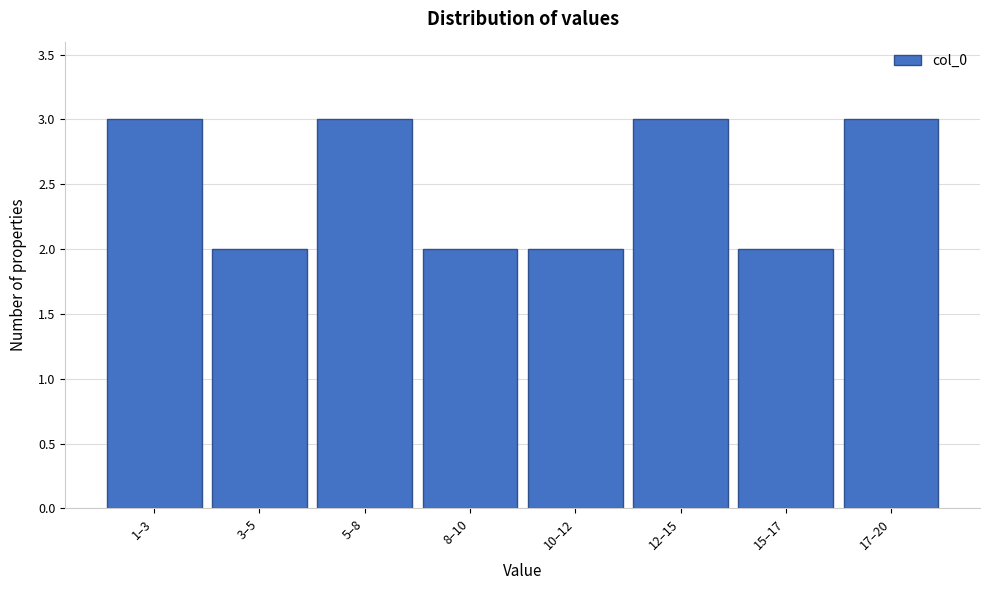

Reading left to right, extract all data points from this chart.

1–3=3	3–5=2	5–8=3	8–10=2	10–12=2	12–15=3	15–17=2	17–20=3